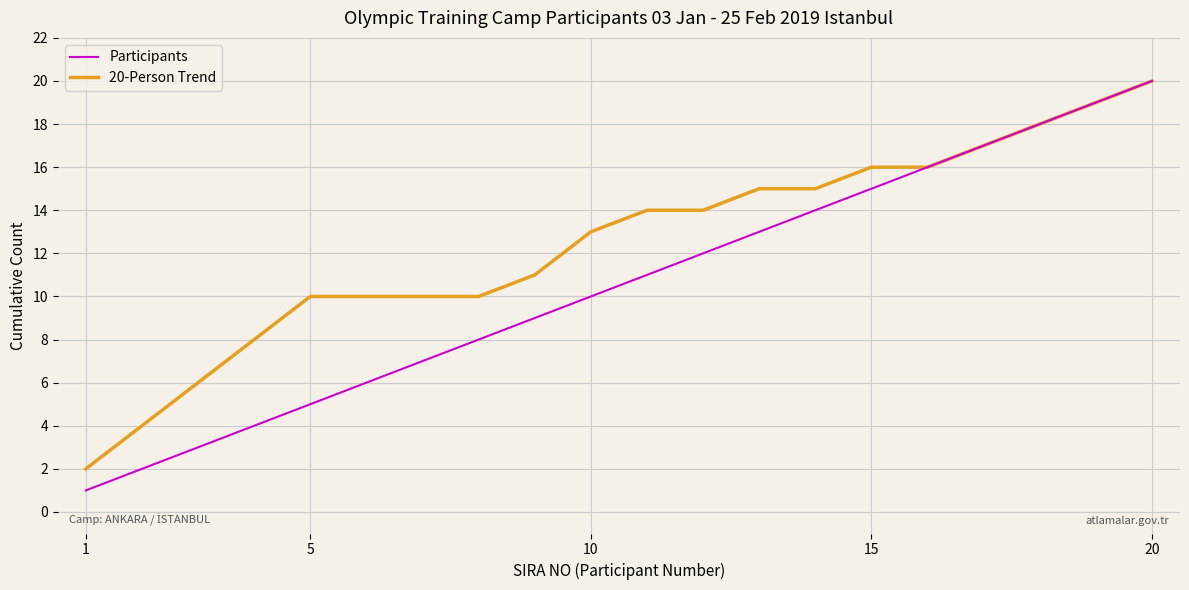

Which series has the largest total across all categories?

20-Person Trend